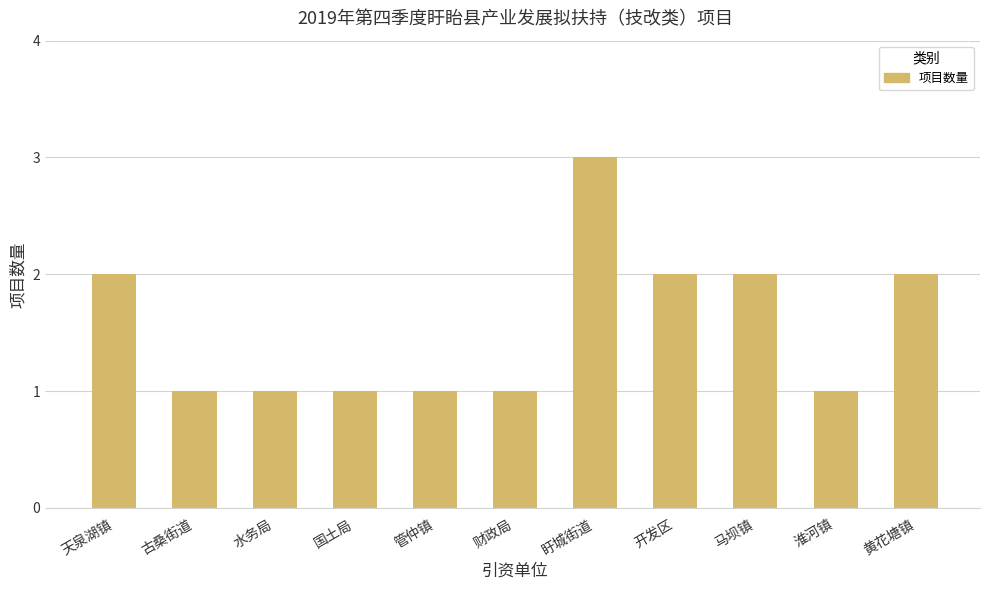

Does the chart contain stacked bars?

No